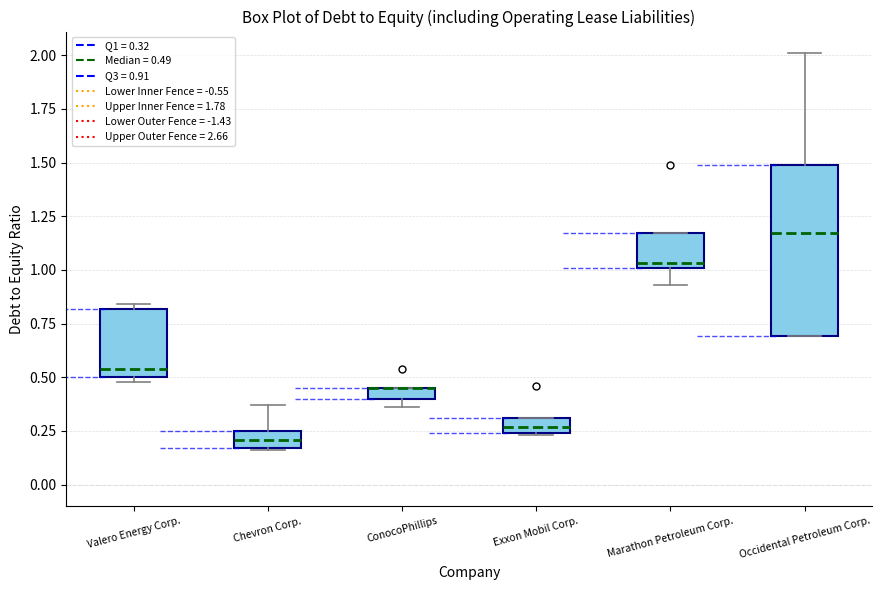

Where does the median line of the box for Occidental Petroleum Corp. sit on the y-axis? The values are not printed on the chart, so give them approximately, as read against the axis.

1.15